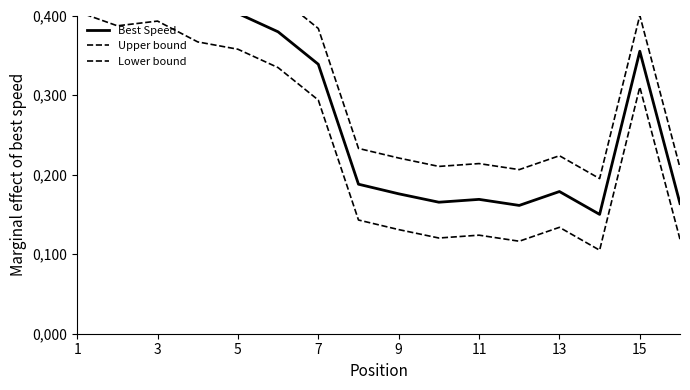

Which series has the largest range (max minus min)?

Lower bound